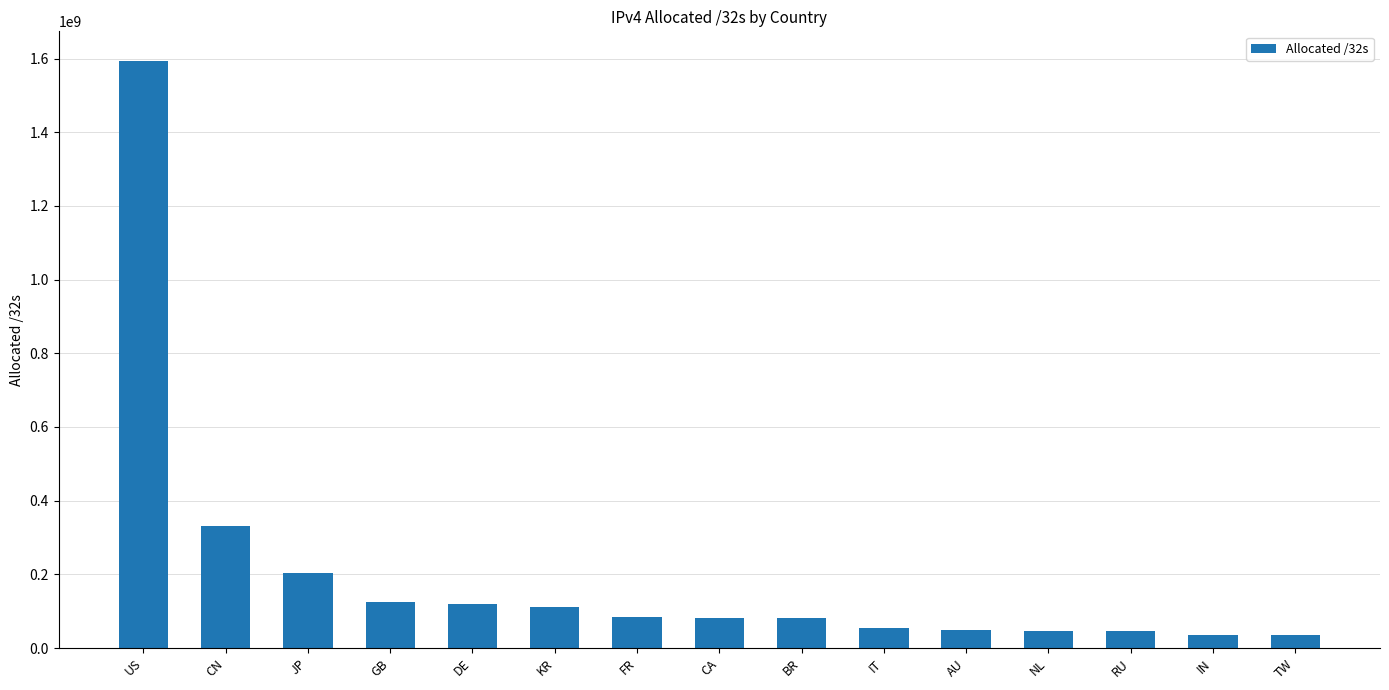

What is the difference between the maximum and minimum values?

1558981376